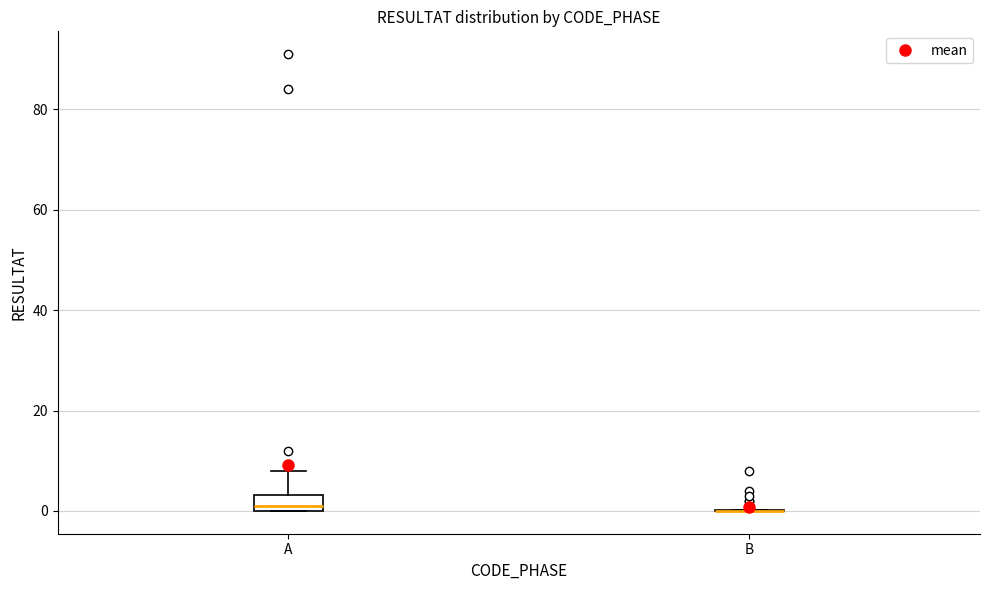

Reading left to right, transcribe this box plot: for each box, give where its median line is, the range the box spans, and where its two whiskers end, as read against the y-axis. The values are not printed on the chart, so give them approximately, as read against the axis.

A: median 2, box 0 to 4, whiskers 0 to 8
B: box collapsed to a line at 0, whiskers 0 to 0